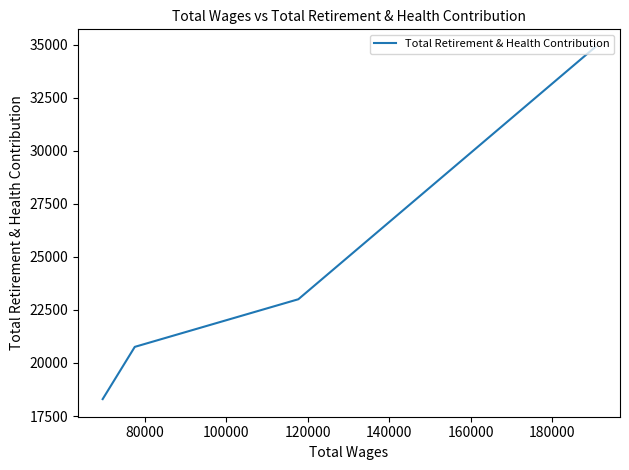

Count the number of values greater than 23004.

1